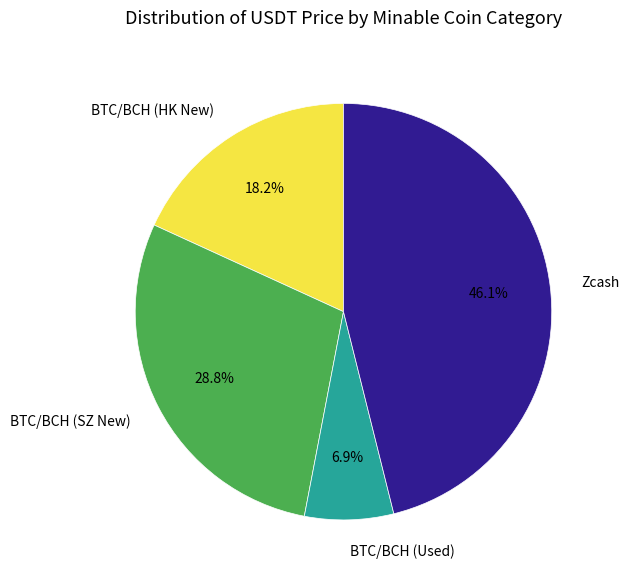

Count the number of slices in the pie.

4